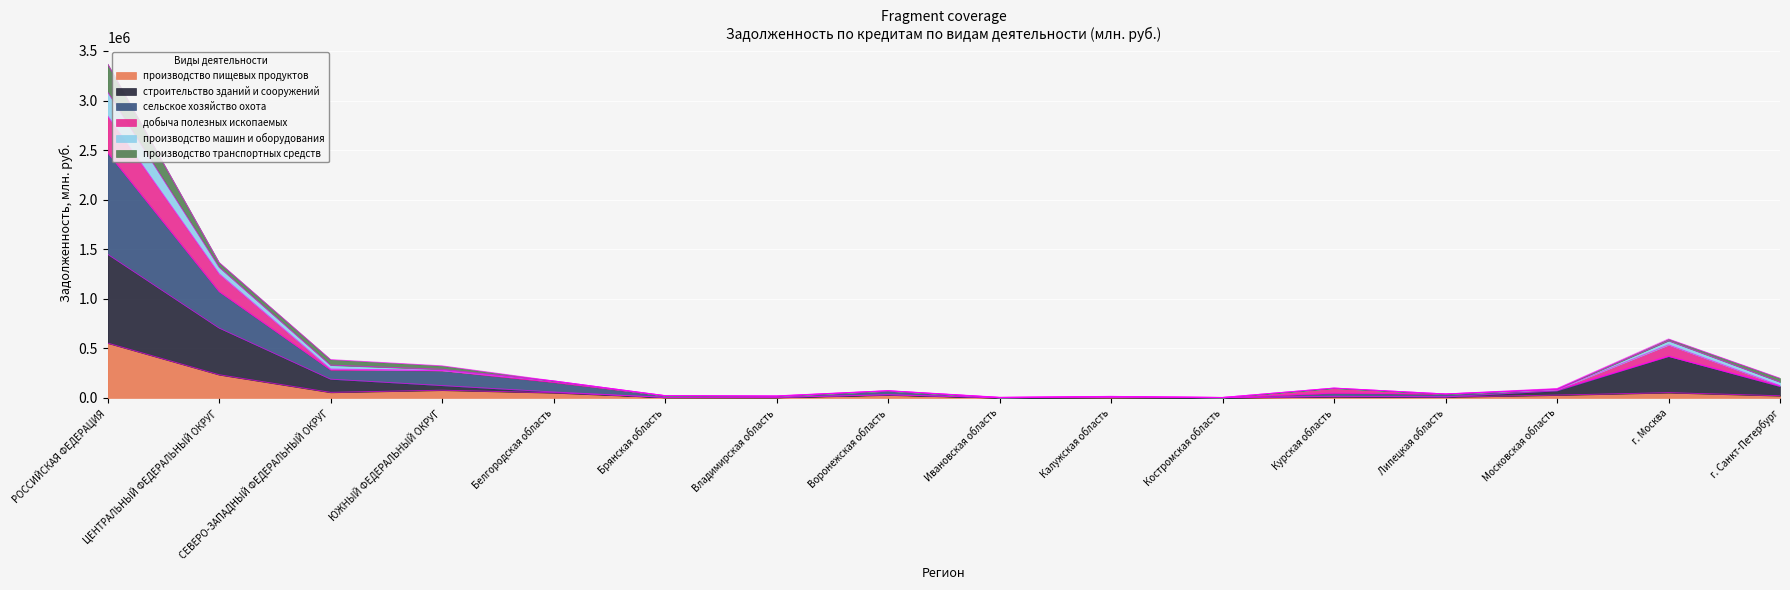

What is the smallest value displayed?

1127